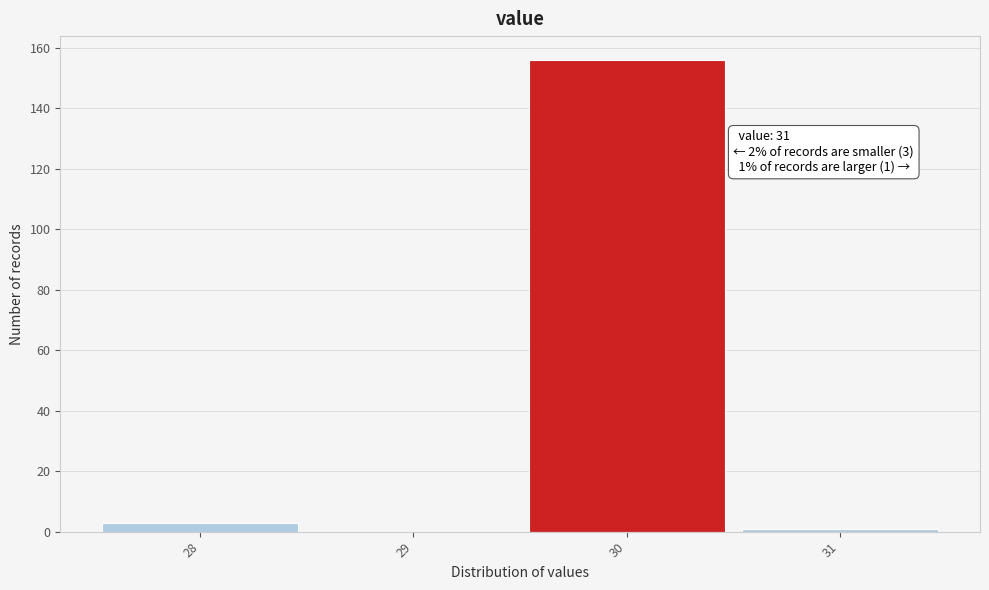

Reading left to right, extract all data points from this chart.

28=3	29=0	30=156	31=1